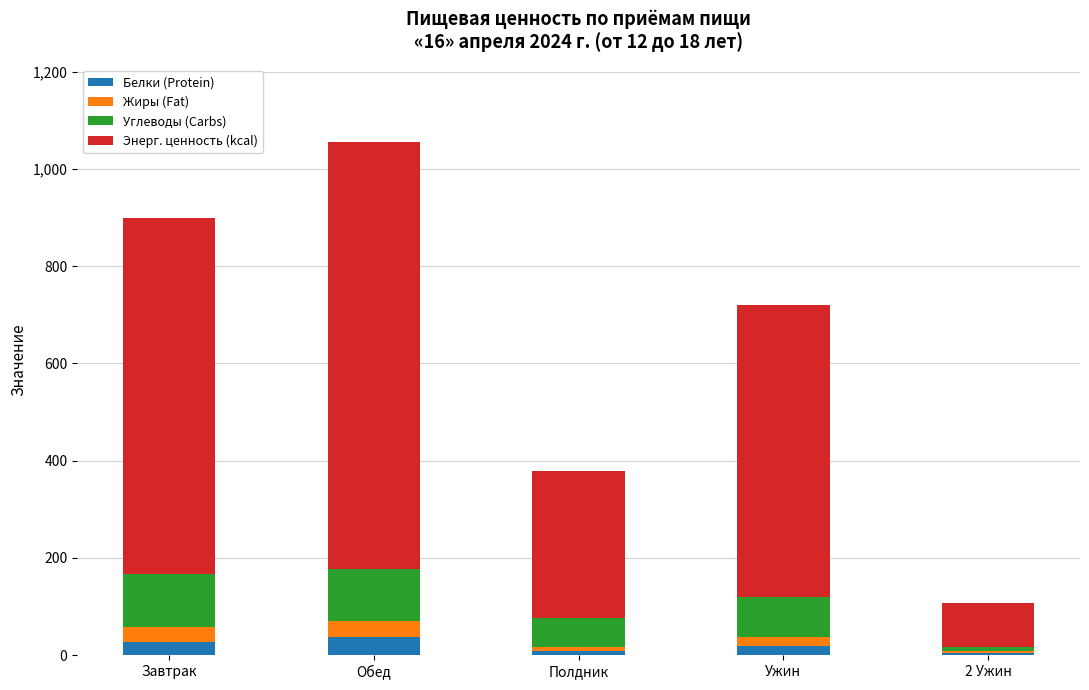

How many distinct data groups are displayed?

4